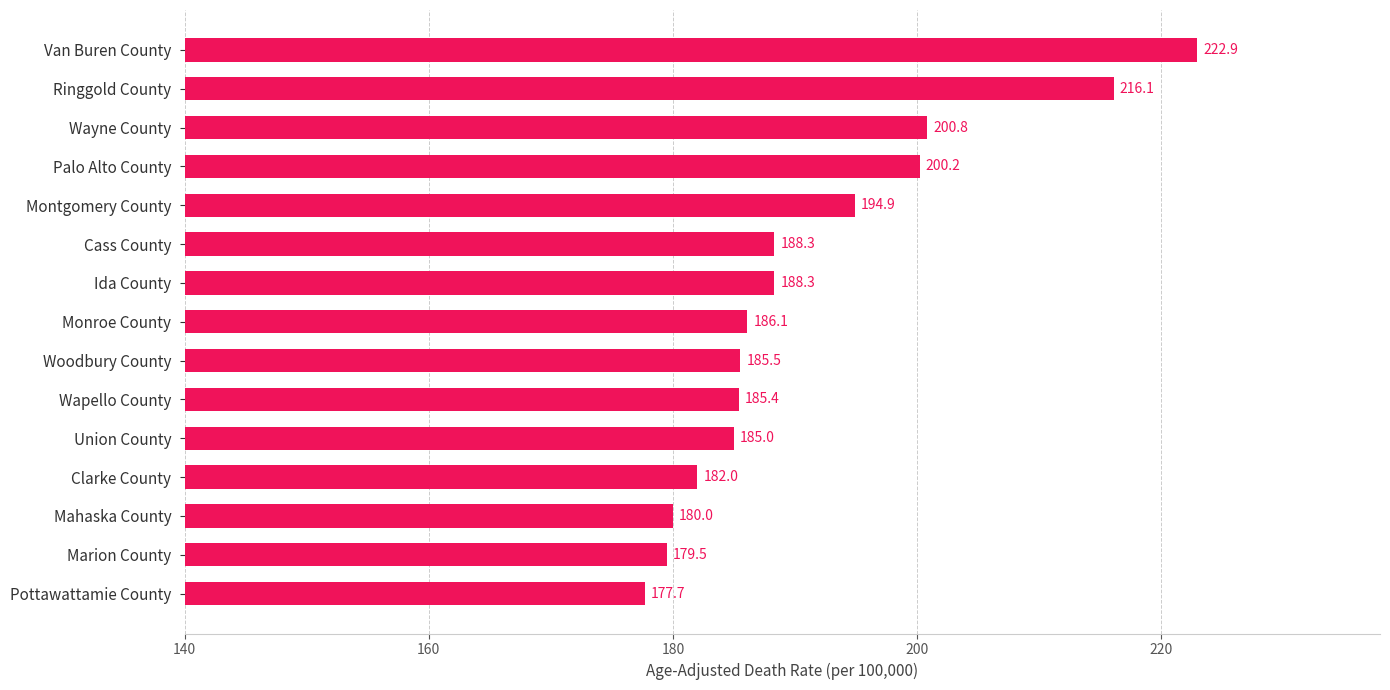

Which category has the lowest value across all series?

Pottawattamie County